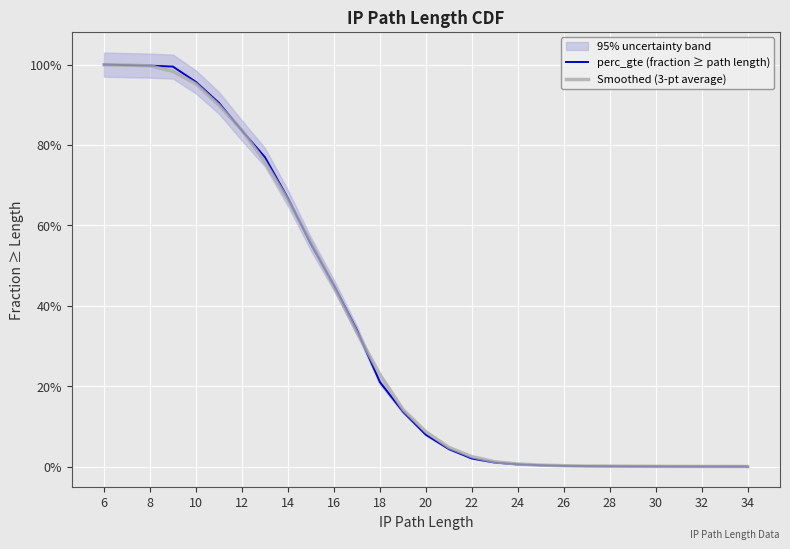

Between 16 and 26, which series saw the biggest shift?

perc_gte (fraction ≥ path length)